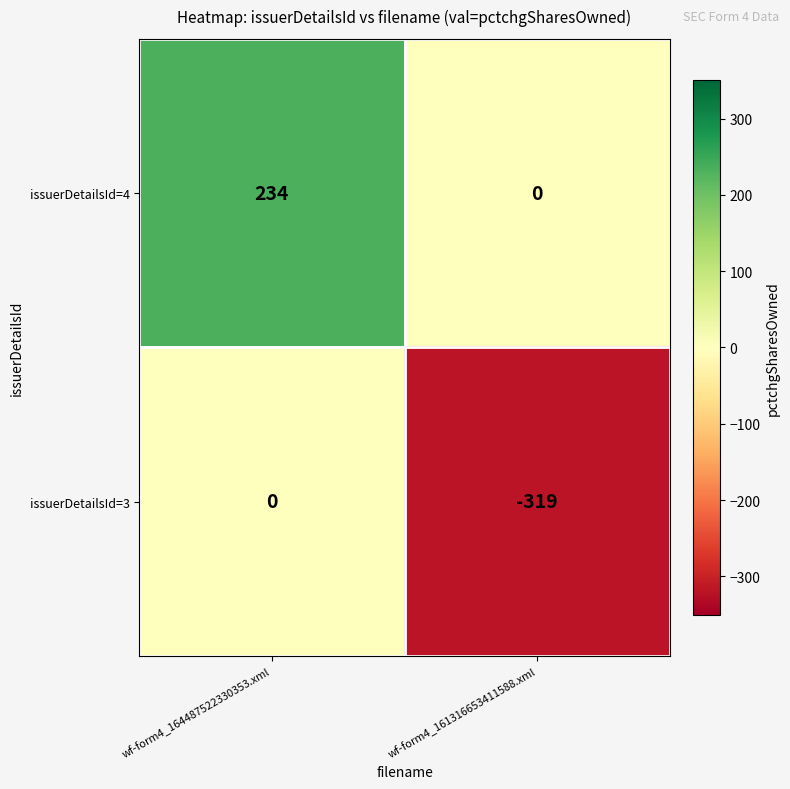

The value of issuerDetailsId=4 at wf-form4_164487522330353.xml is 152. True or false?

False